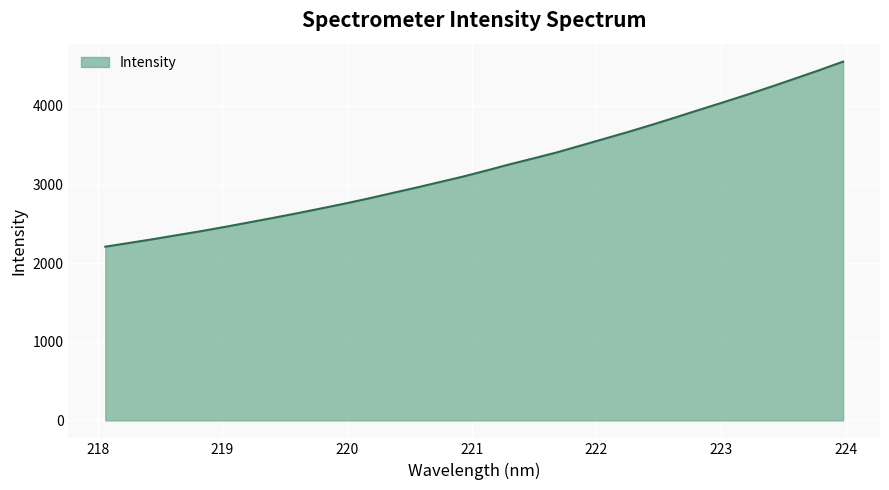

What is the maximum value shown in the chart?

4563.8